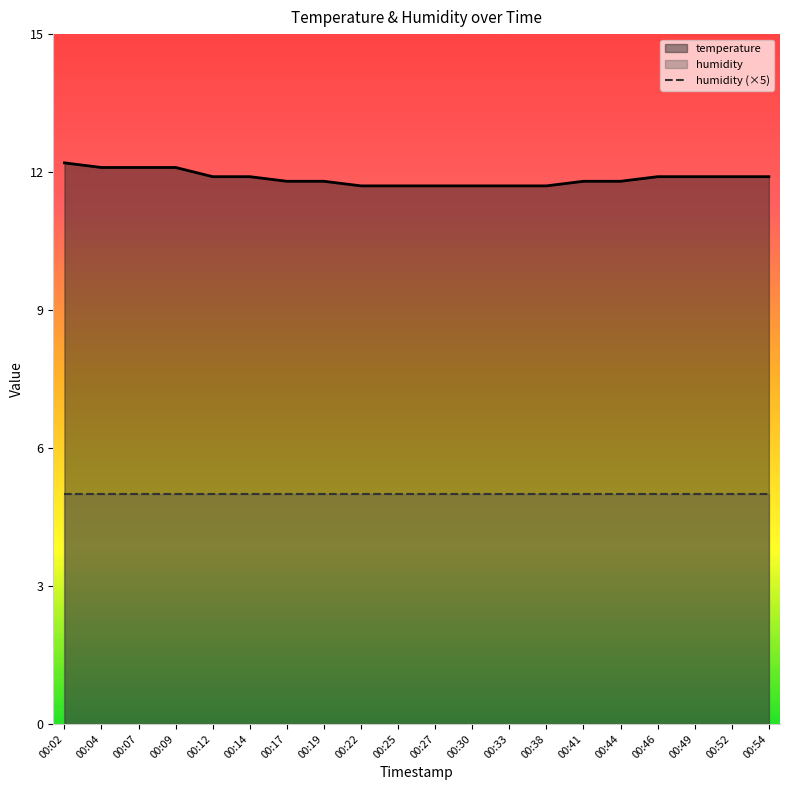

Which series has the largest total across all categories?

temperature